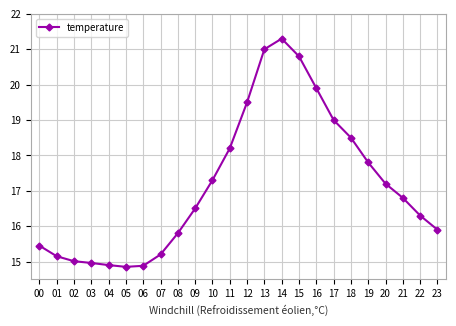

What is the change in value from 02 to 13?

+6.0